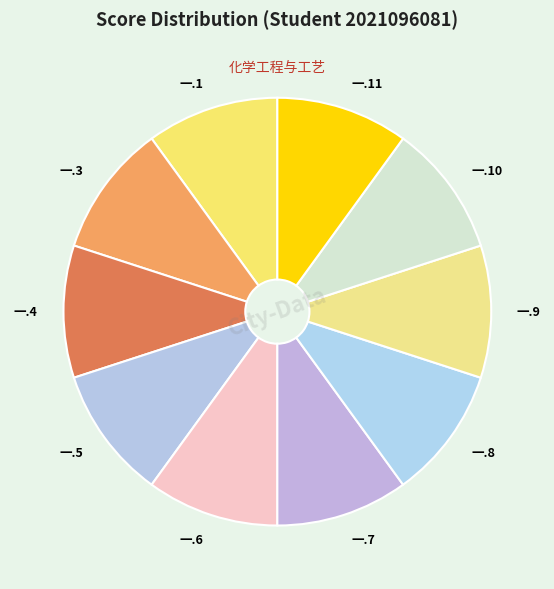

Is there a majority slice in this chart?

No